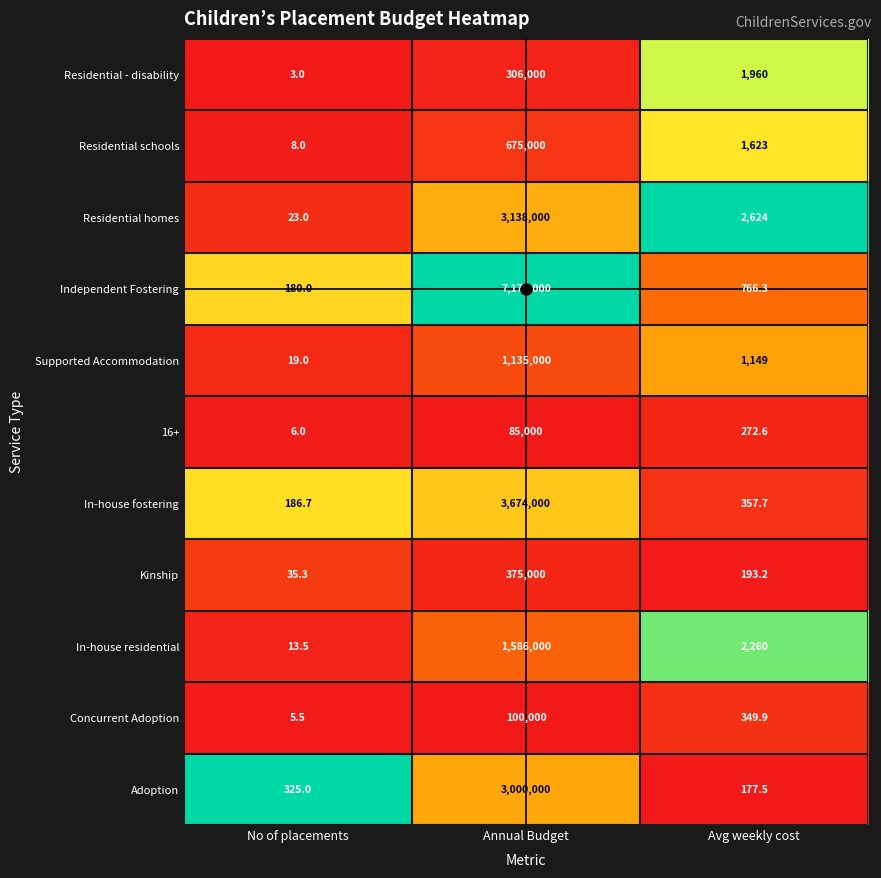

Which series has the largest total across all categories?

Independent Fostering